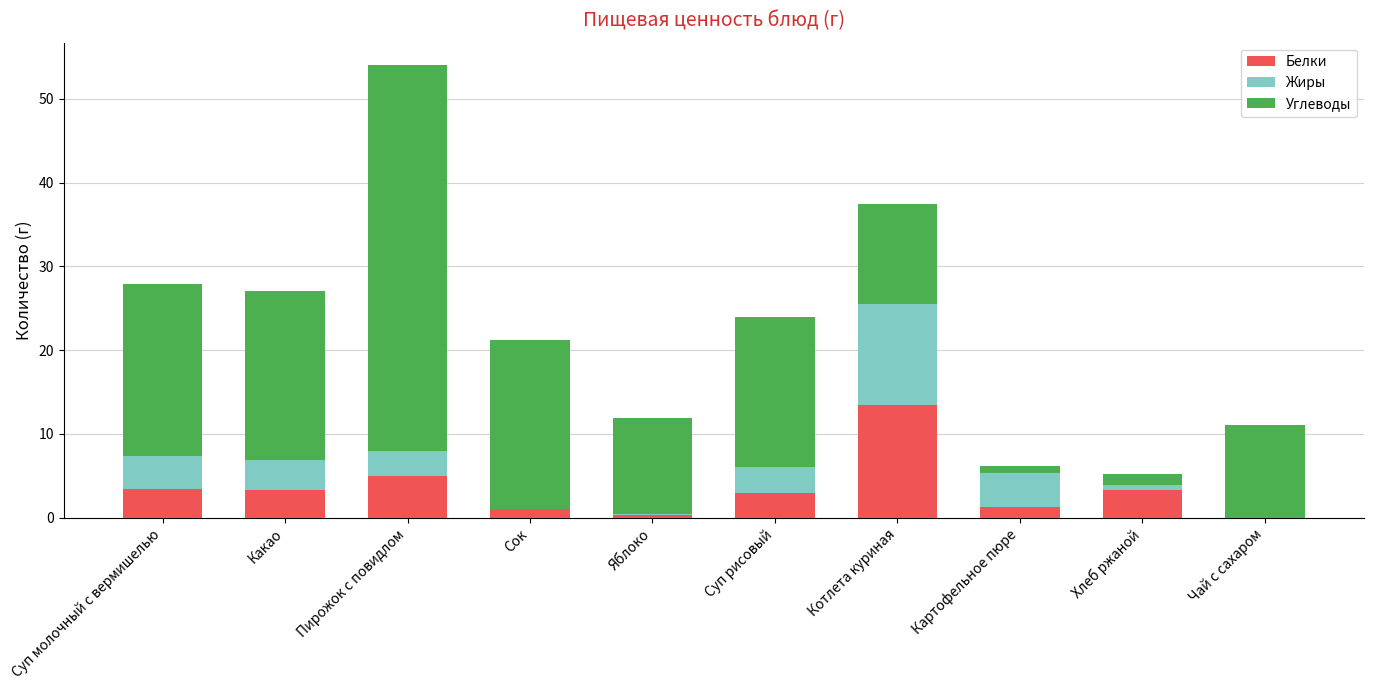

Which category has the highest value in the Белки series?

Котлета куриная